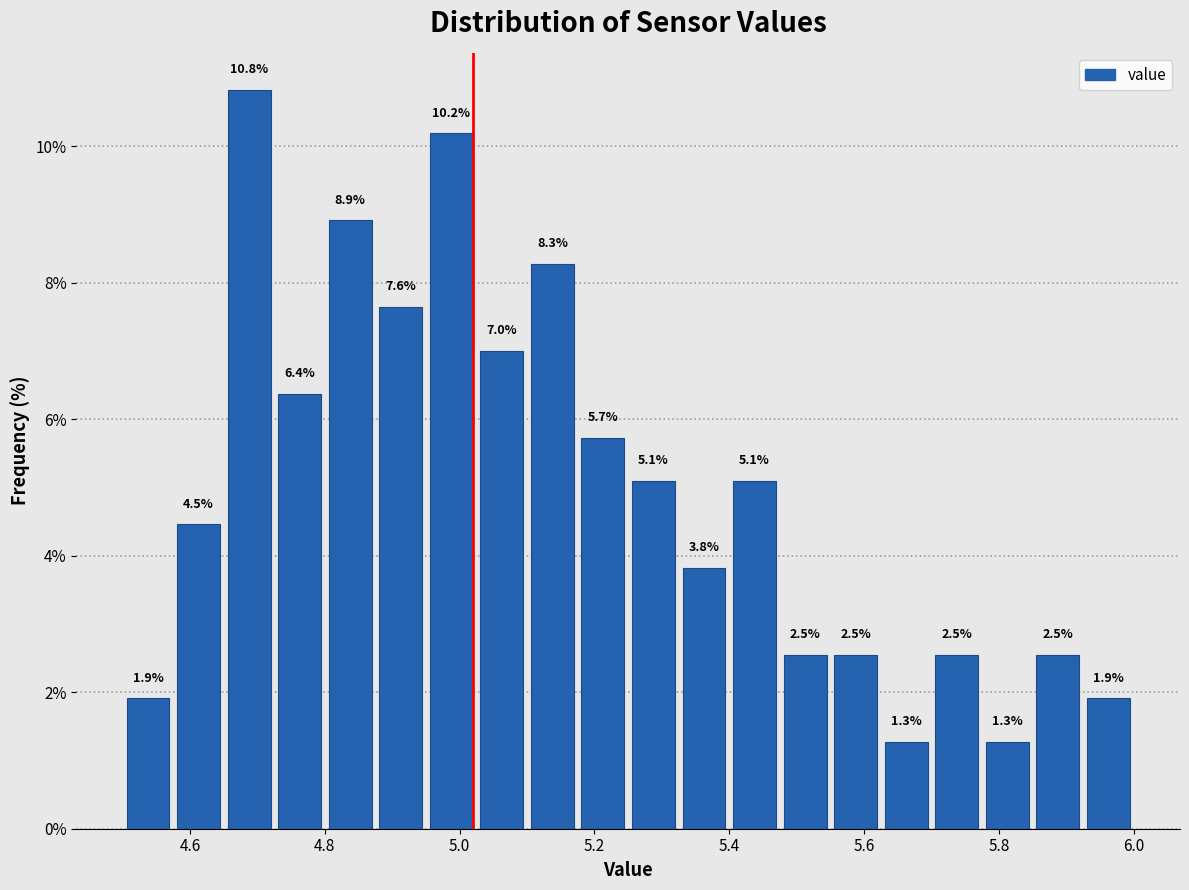

Around what value on the x-axis is the tallest bar? Give the approximate position of its centre, as read against the axis.

4.68